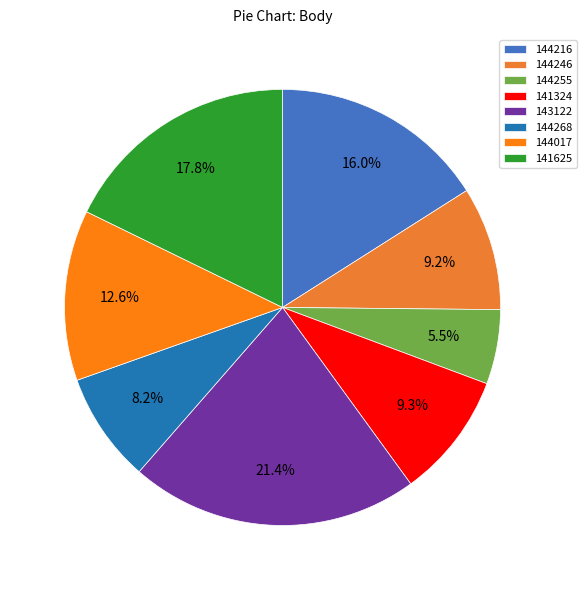

True or false: 141625 accounts for 18% of the total.

True